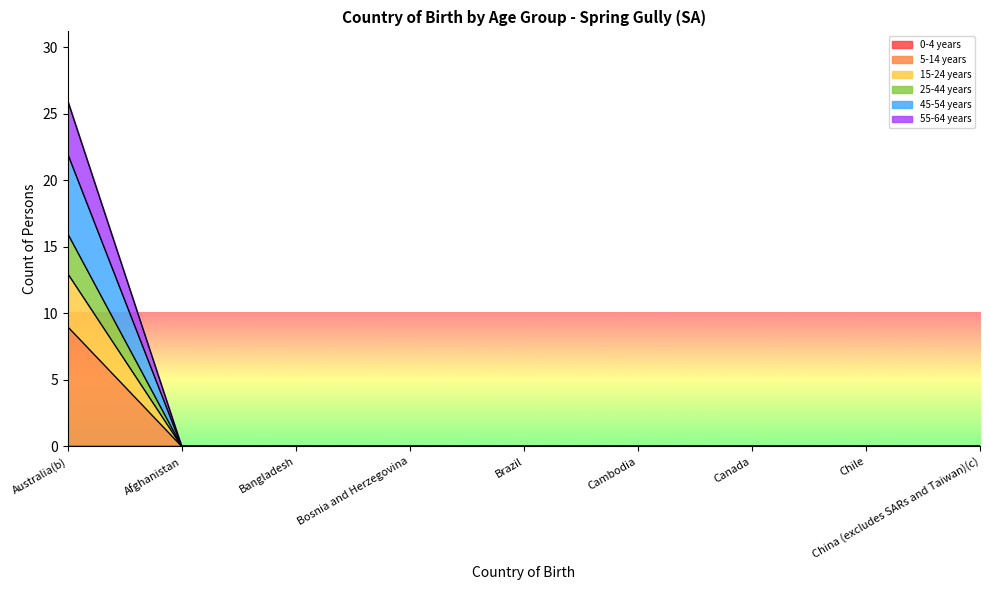

Does the chart display data point markers on the line(s)?

No